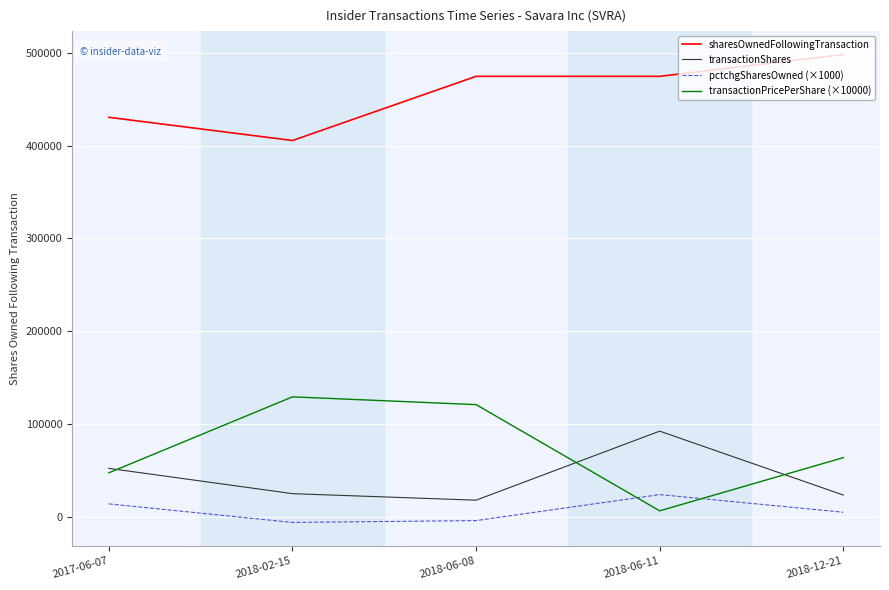

How many series are shown in this chart?

4